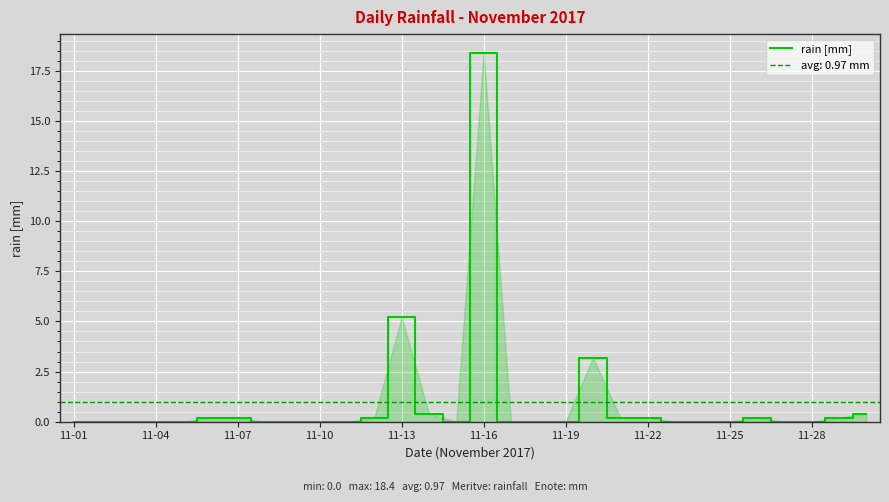

The rain [mm] series shows 0.0 at 11-04. True or false?

True